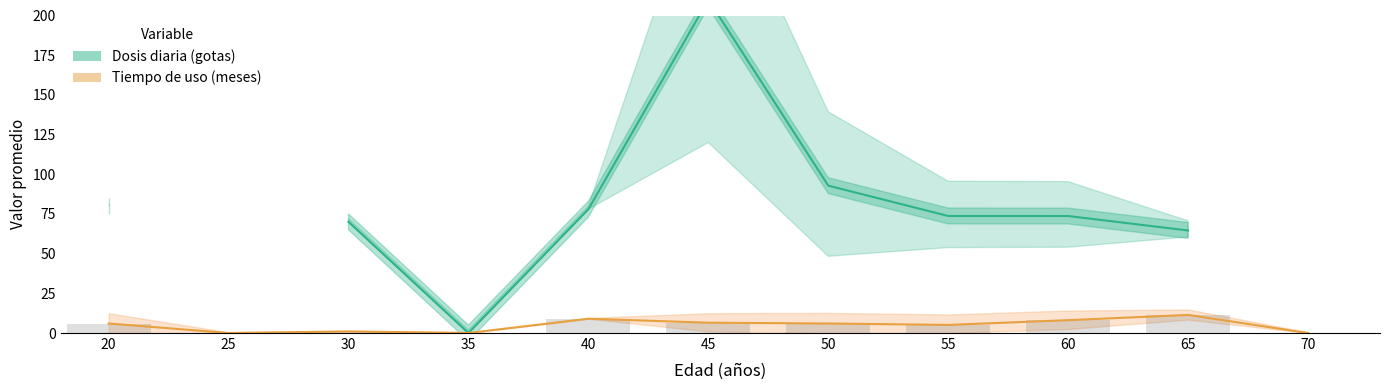

What is the greatest value displayed?

210.0